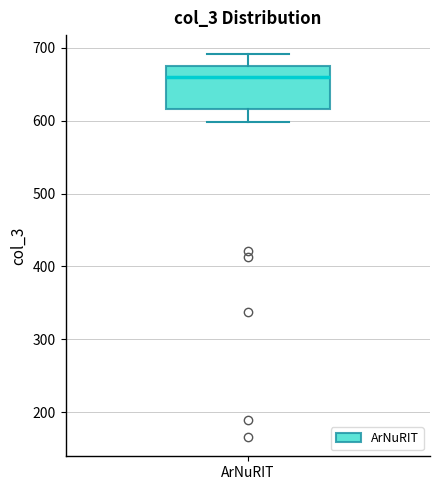

Where does the lower whisker of the box for ArNuRIT end on the y-axis? The values are not printed on the chart, so give them approximately, as read against the axis.

600